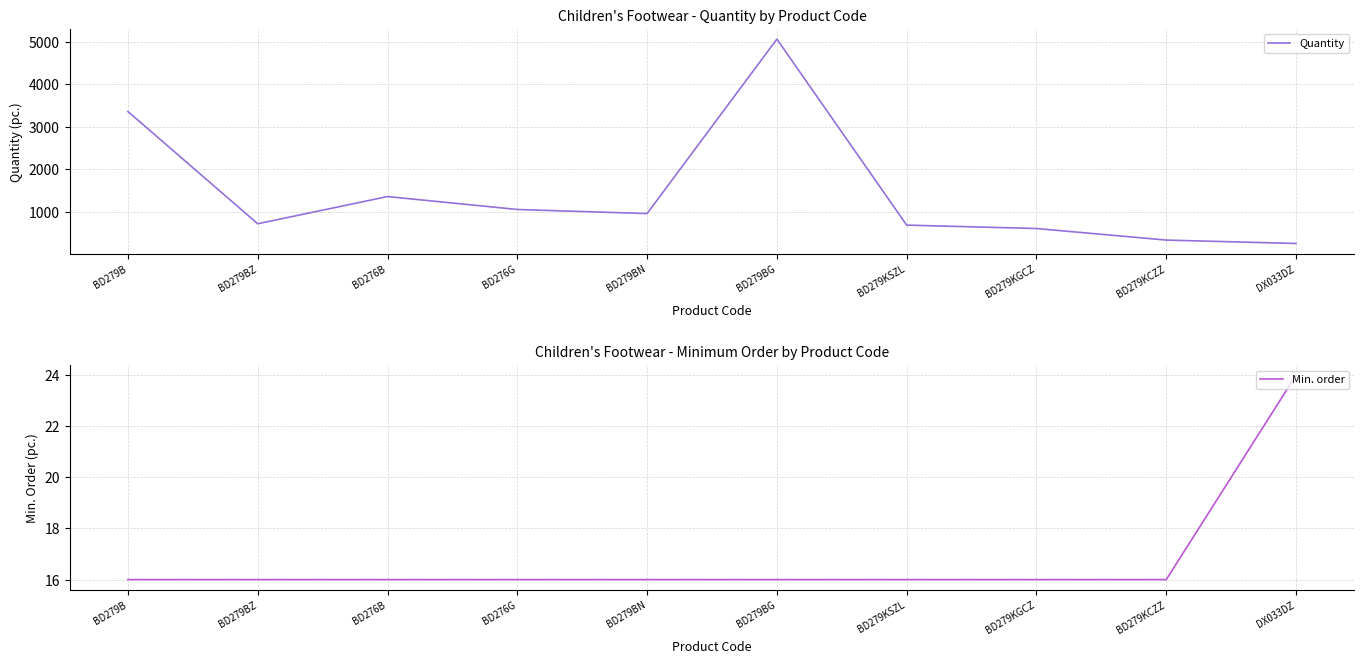

At which label does Quantity reach its minimum?

DX033DZ